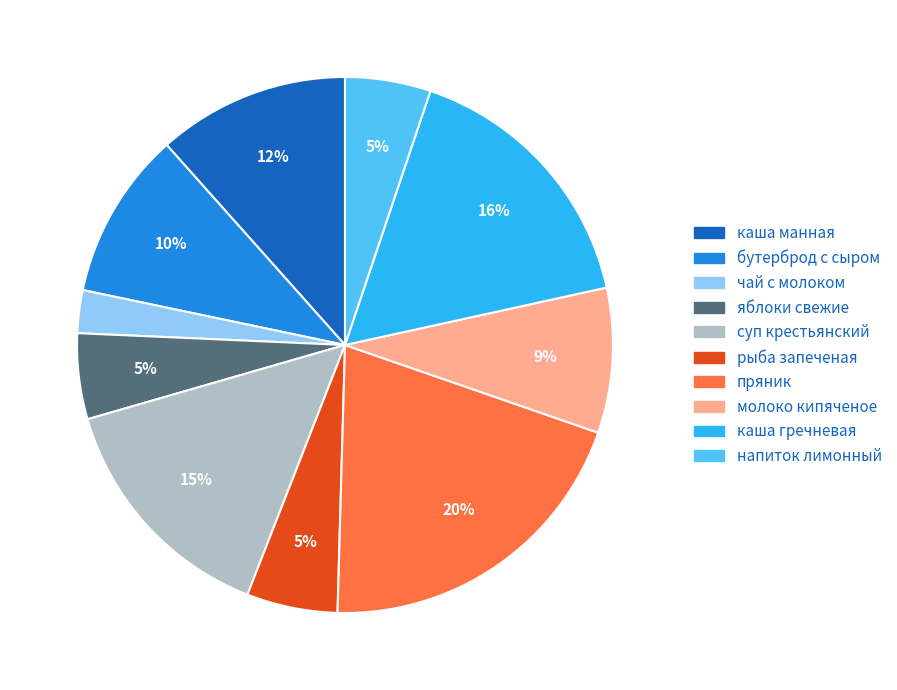

To the nearest percent, what is the average slice percentage?

10%